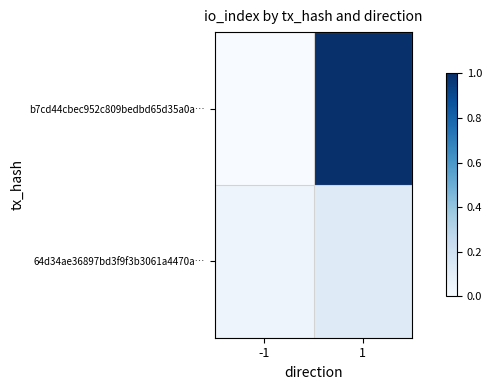

Reading left to right, transcribe all the data shown in this chart.

b7cd44cbec952c809bedbd65d35a0a…: -1=0.0	1=1.0
64d34ae36897bd3f9f3b3061a4470a…: -1=0.0	1=0.1